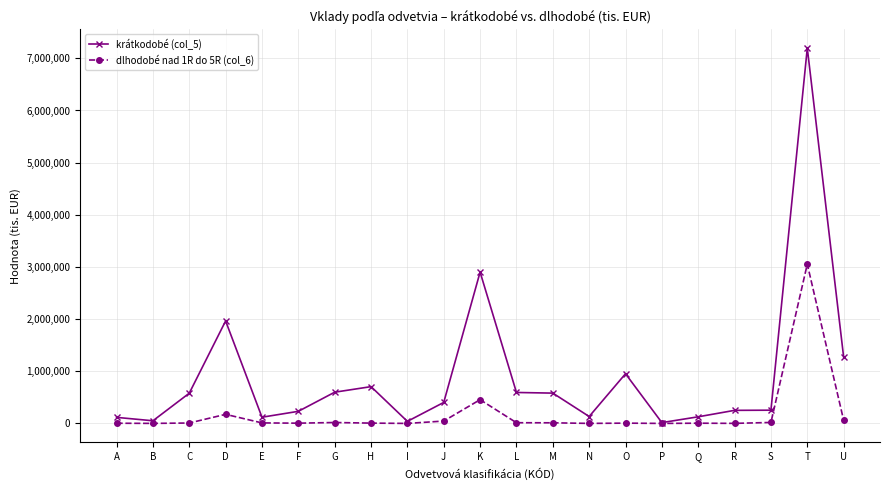

How many series are shown in this chart?

2